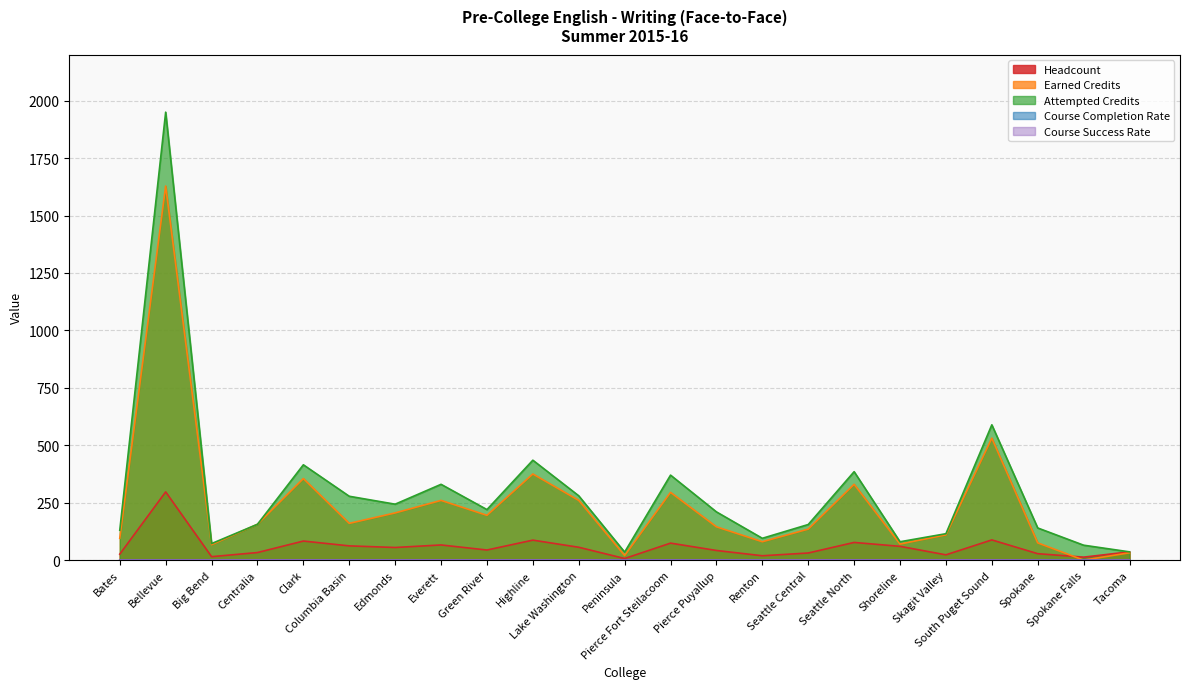

Which label corresponds to the largest value in the chart?

Bellevue